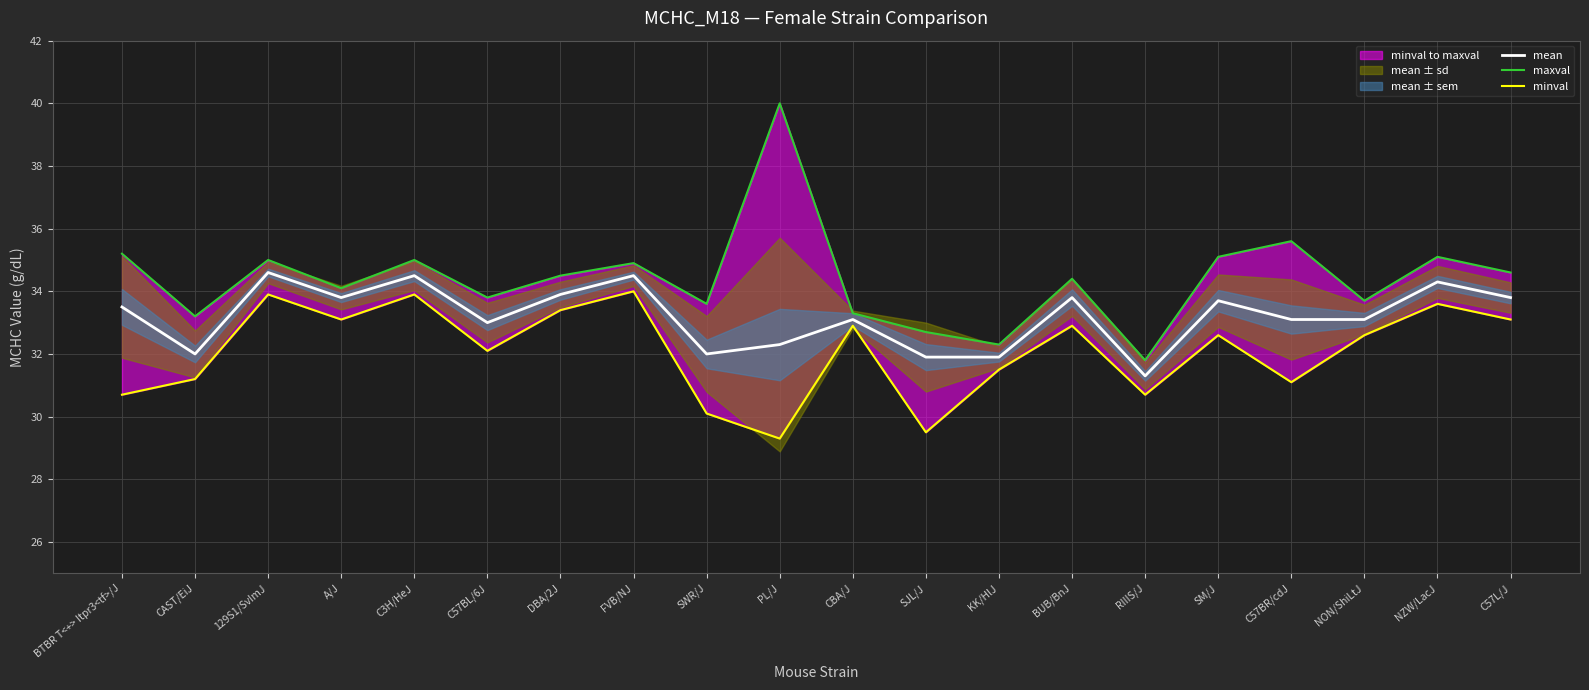

What is the difference between the maximum and minimum values in the maxval series?

8.2